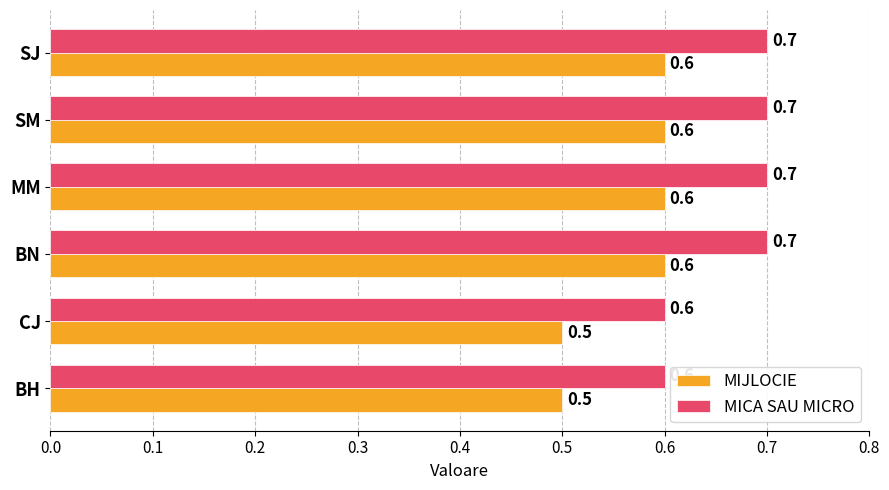

What is the sum of all MICA SAU MICRO values?

4.0